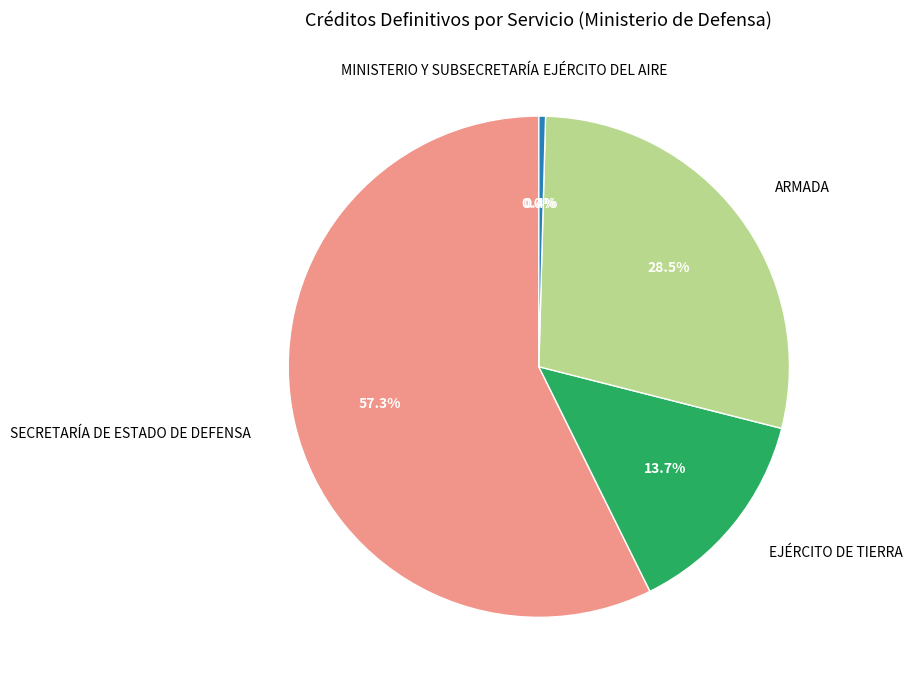

Is the sum of EJÉRCITO DEL AIRE and EJÉRCITO DE TIERRA greater than half?

No